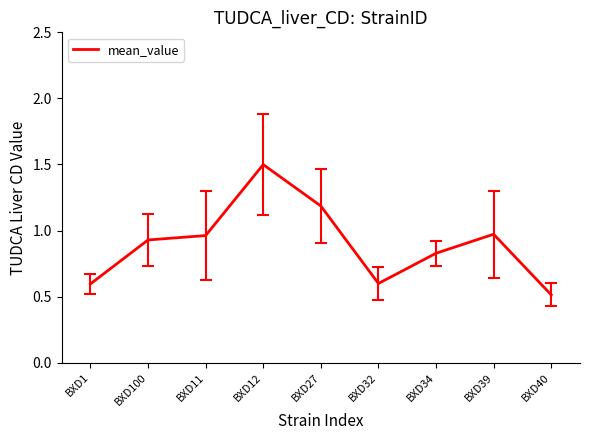

What is the sum of all values?

8.1